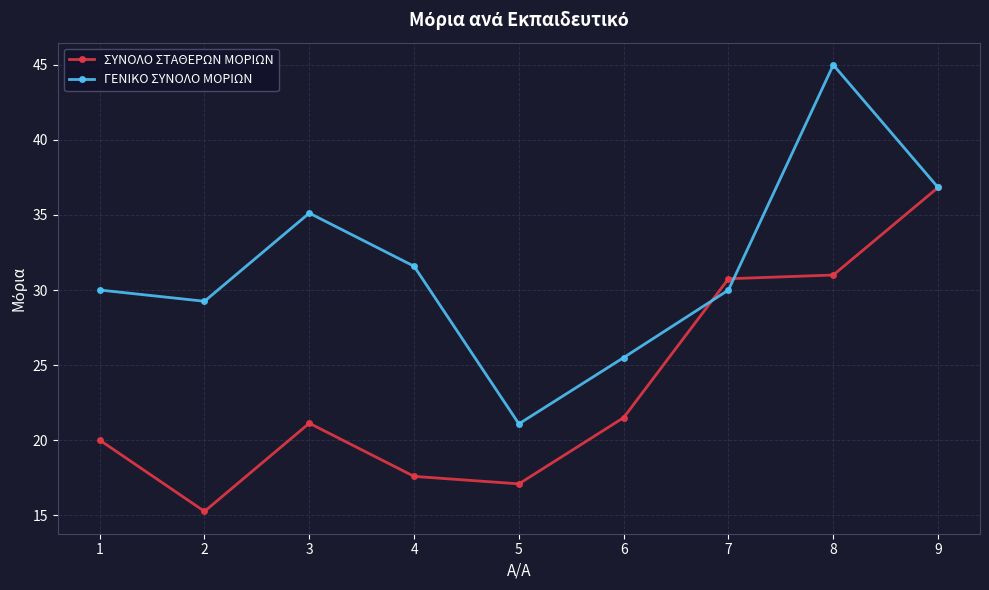

Is the value of ΣΥΝΟΛΟ ΣΤΑΘΕΡΩΝ ΜΟΡΙΩΝ at 9 greater than the value of ΓΕΝΙΚΟ ΣΥΝΟΛΟ ΜΟΡΙΩΝ at 2?

Yes